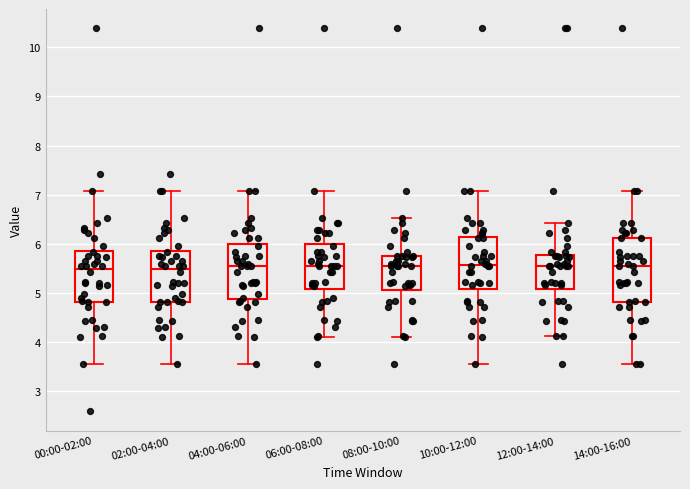

Comparing the boxes themselves (not the whiskers), which one is the tallest?

14:00-16:00